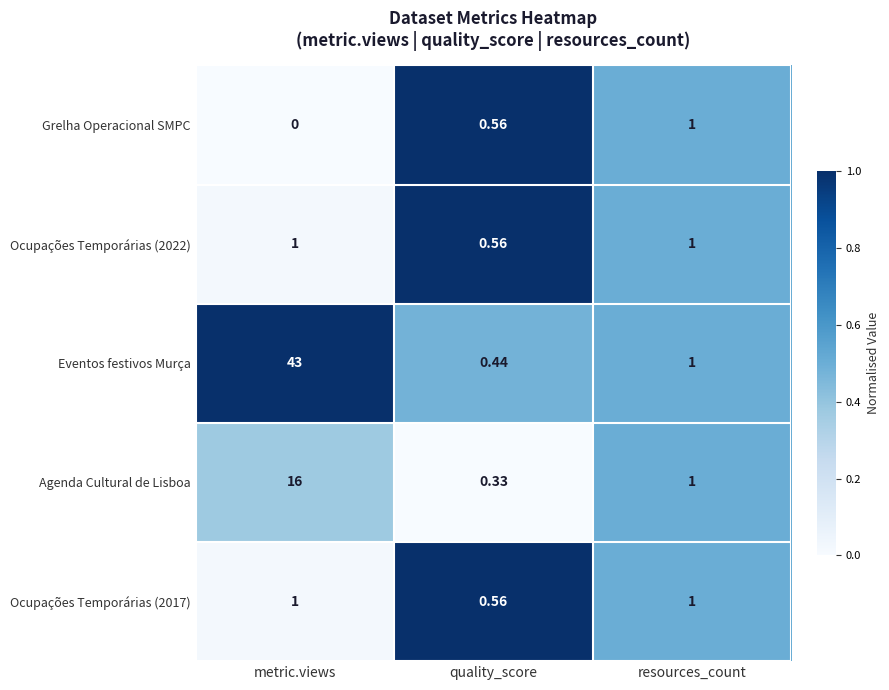

At which label does Eventos festivos Murça first exceed 1?

metric.views